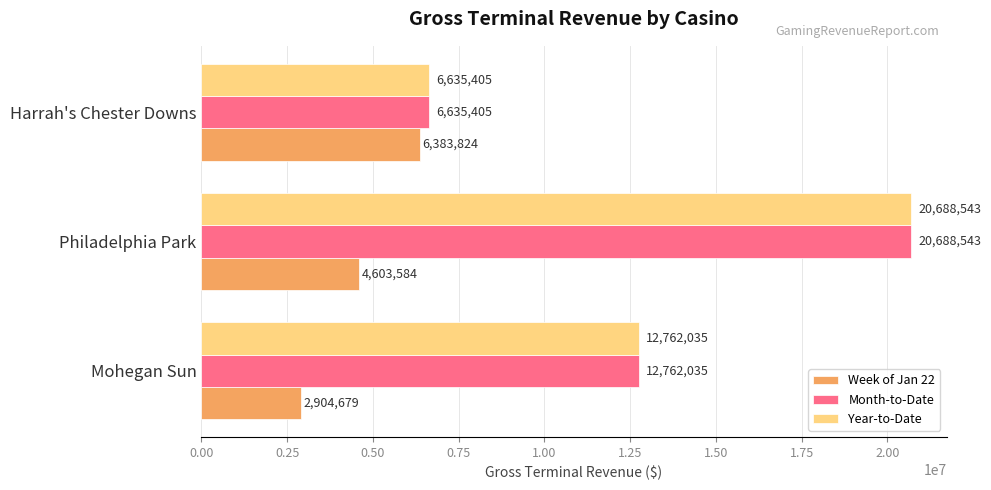

What is the sum of all Week of Jan 22 values?

13892087.1